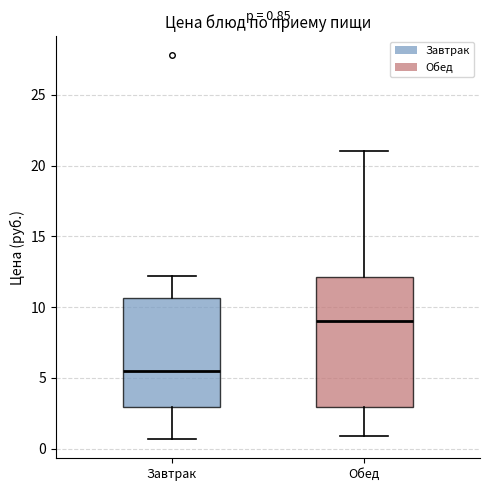

Which box is the tallest, from its lower edge to its upper edge?

Обед